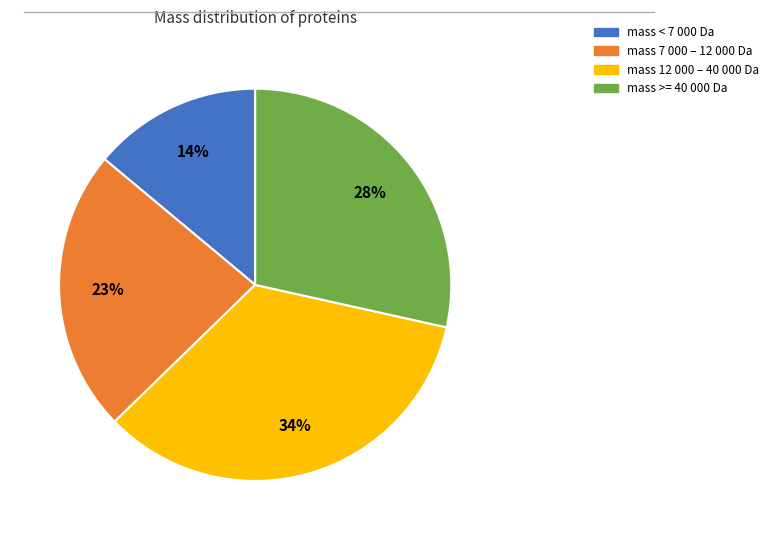

How many slices are in this pie chart?

4